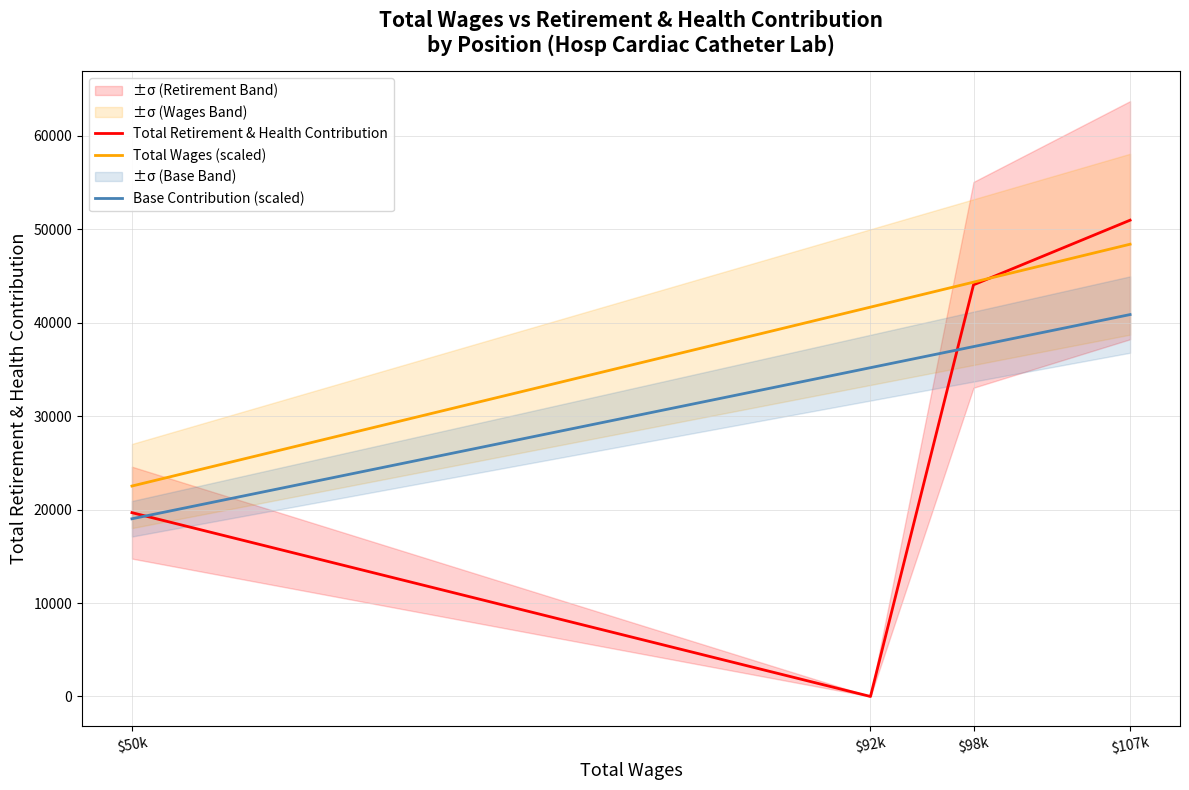

How many lines are shown in the chart?

3